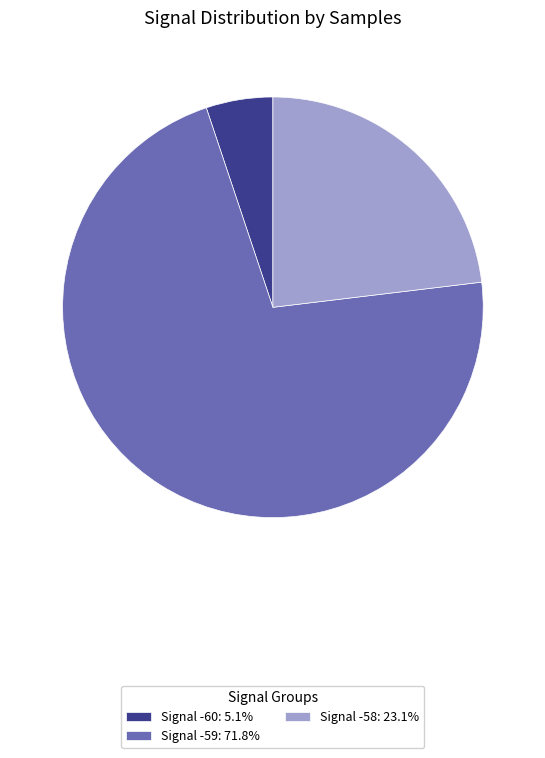

What is the ratio of the value at Signal -59: 71.8% to the value at Signal -58: 23.1%?

3.1